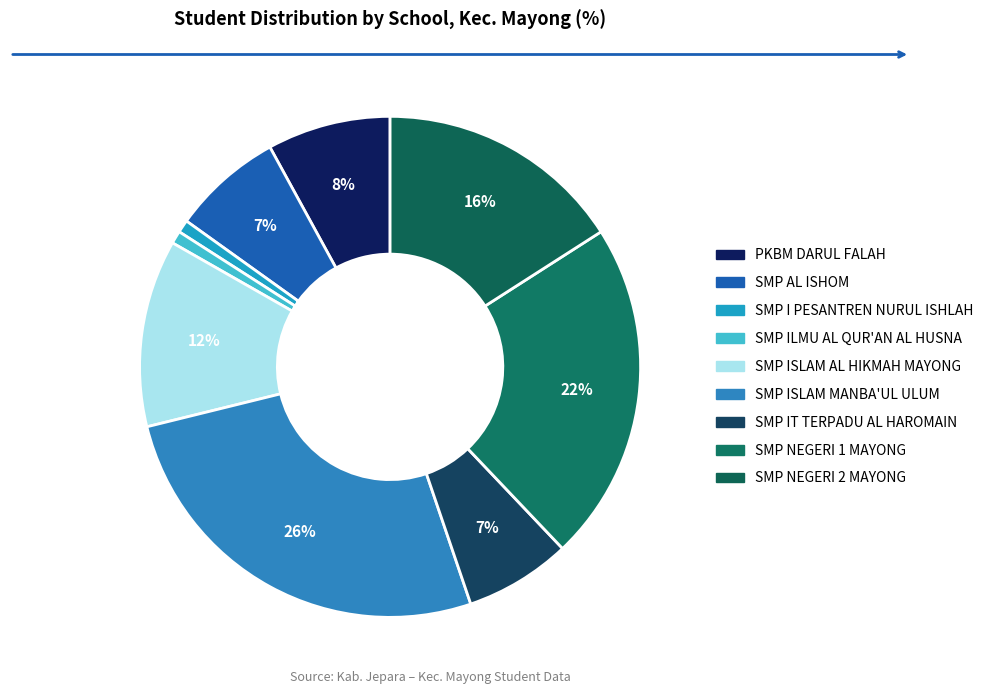

How many segments does this pie chart have?

9